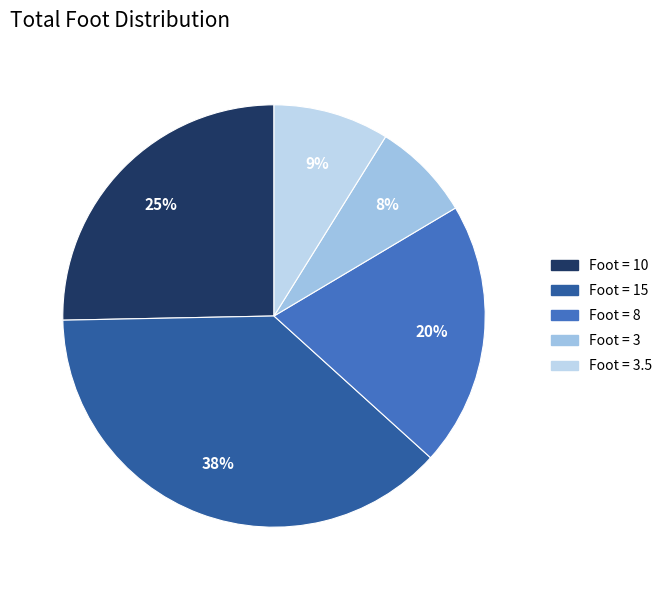

How many slices are in this pie chart?

5